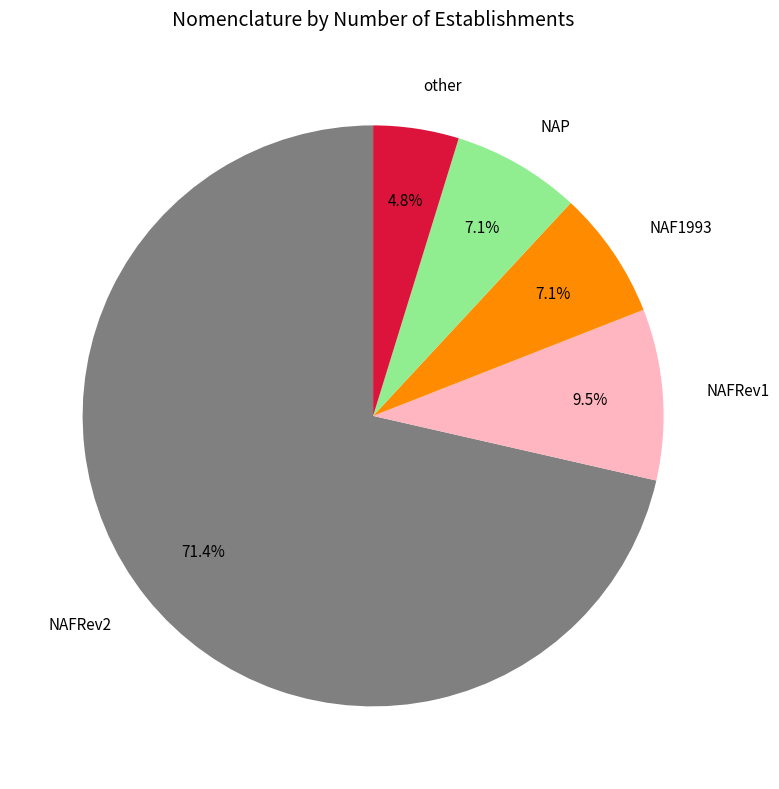

Between NAF1993 and other, which is larger?

NAF1993